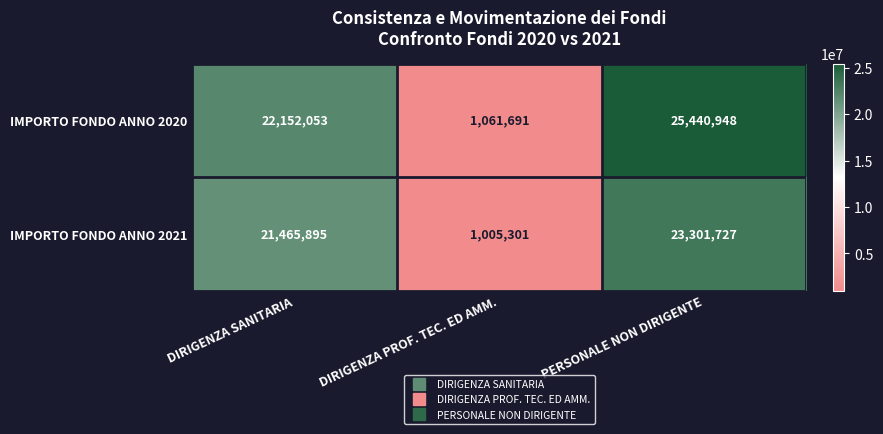

What is the difference between the maximum and minimum values in the IMPORTO FONDO ANNO 2021 series?

22296426